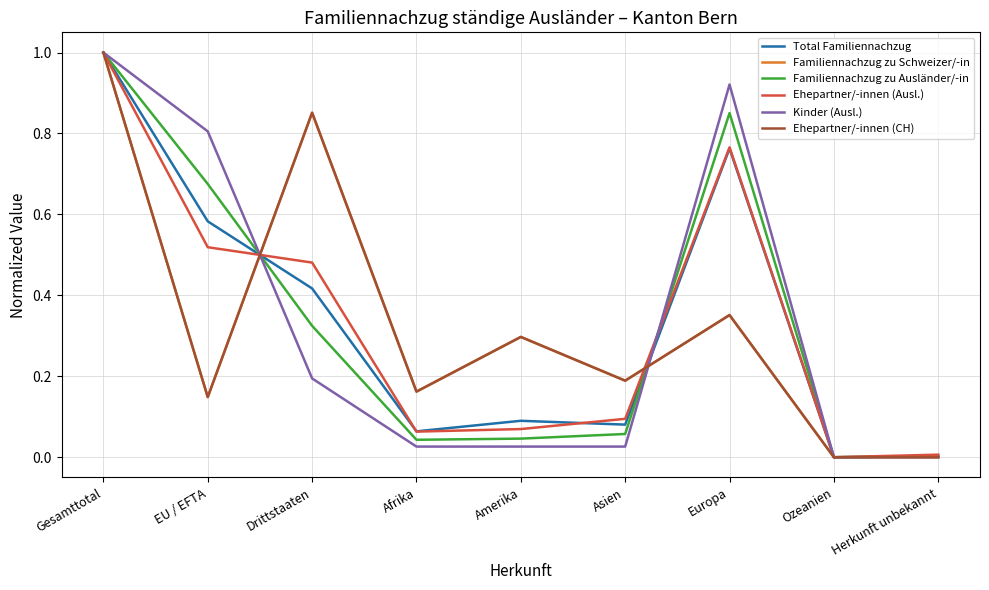

What is the sum of the Familiennachzug zu Schweizer/-in values at Europa and Gesamttotal?

1.4